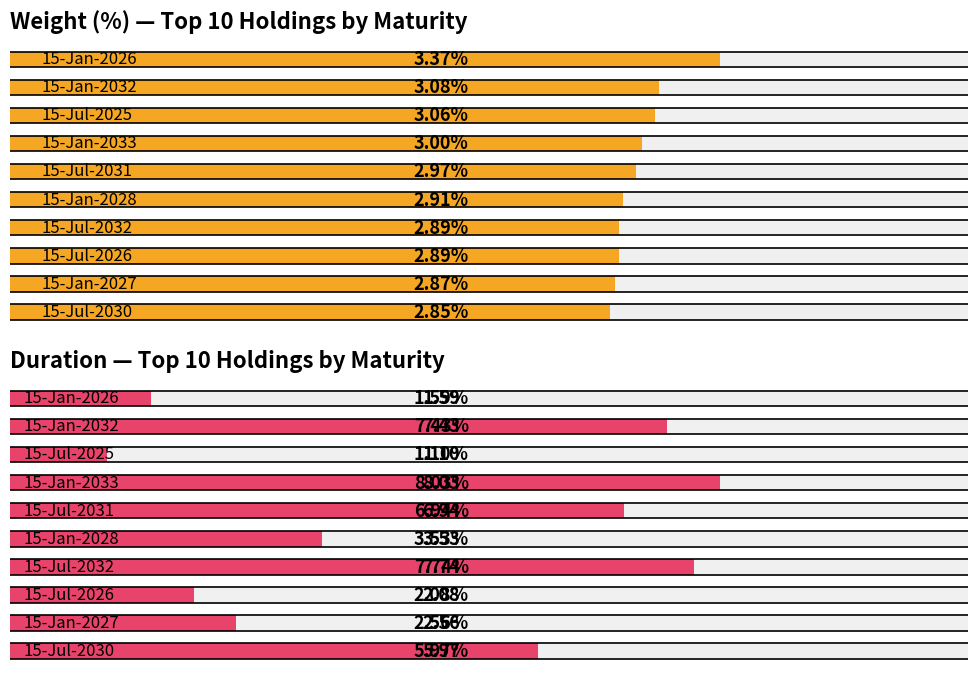

At 5, list the series in order from largest to smallest.

Duration, Weight (%)